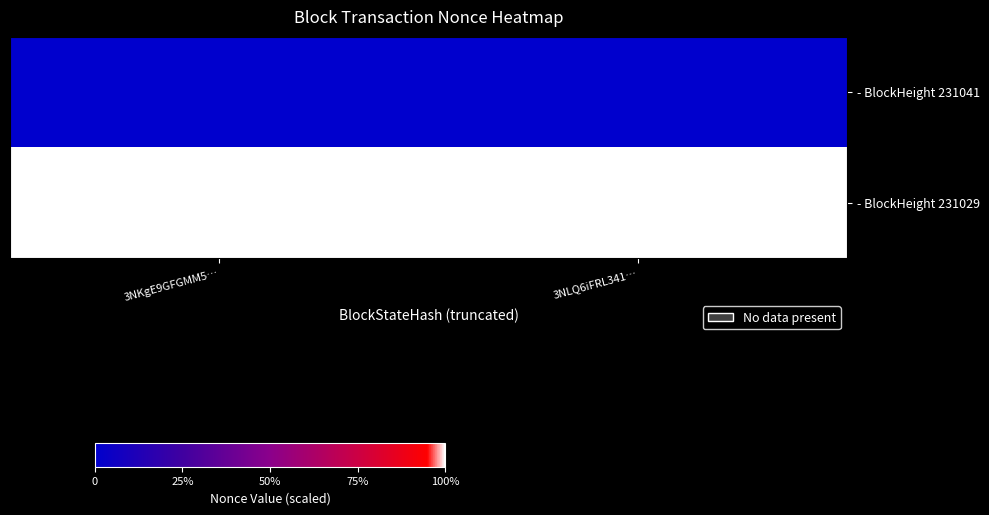

Reading left to right, list all the values displayed in this chart.

- BlockHeight 231041: 3NKgE9GFGMM5…=0	3NLQ6iFRL341…=0
- BlockHeight 231029: 3NKgE9GFGMM5…=9865	3NLQ6iFRL341…=9865